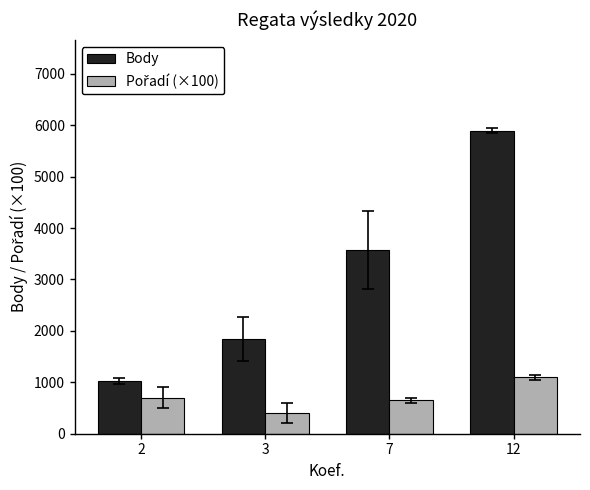

Which series has the largest total across all categories?

Body